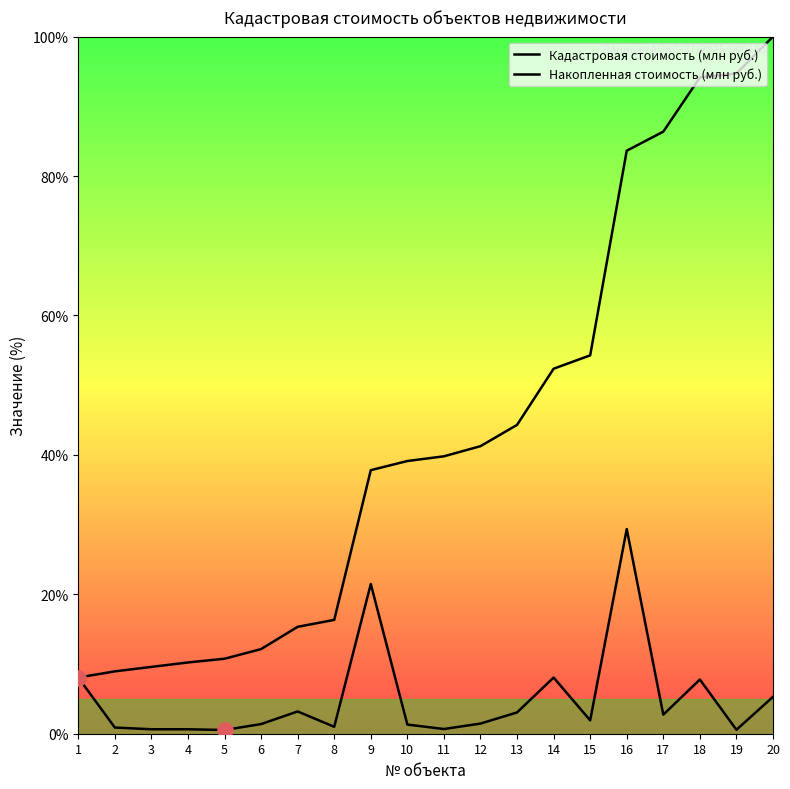

Is the value of Накопленная стоимость (млн руб.) at 5 greater than the value of Кадастровая стоимость (млн руб.) at 15?

Yes